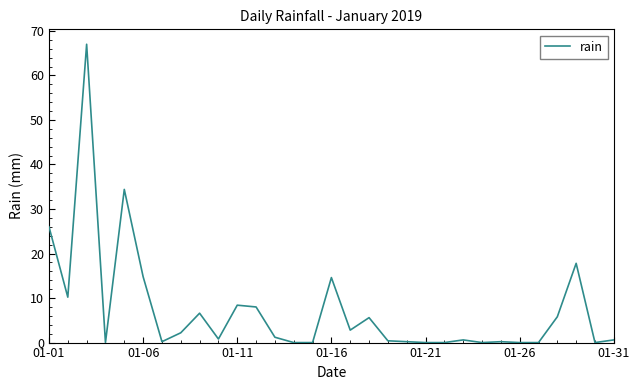

What is the difference between the maximum and minimum values?

67.0